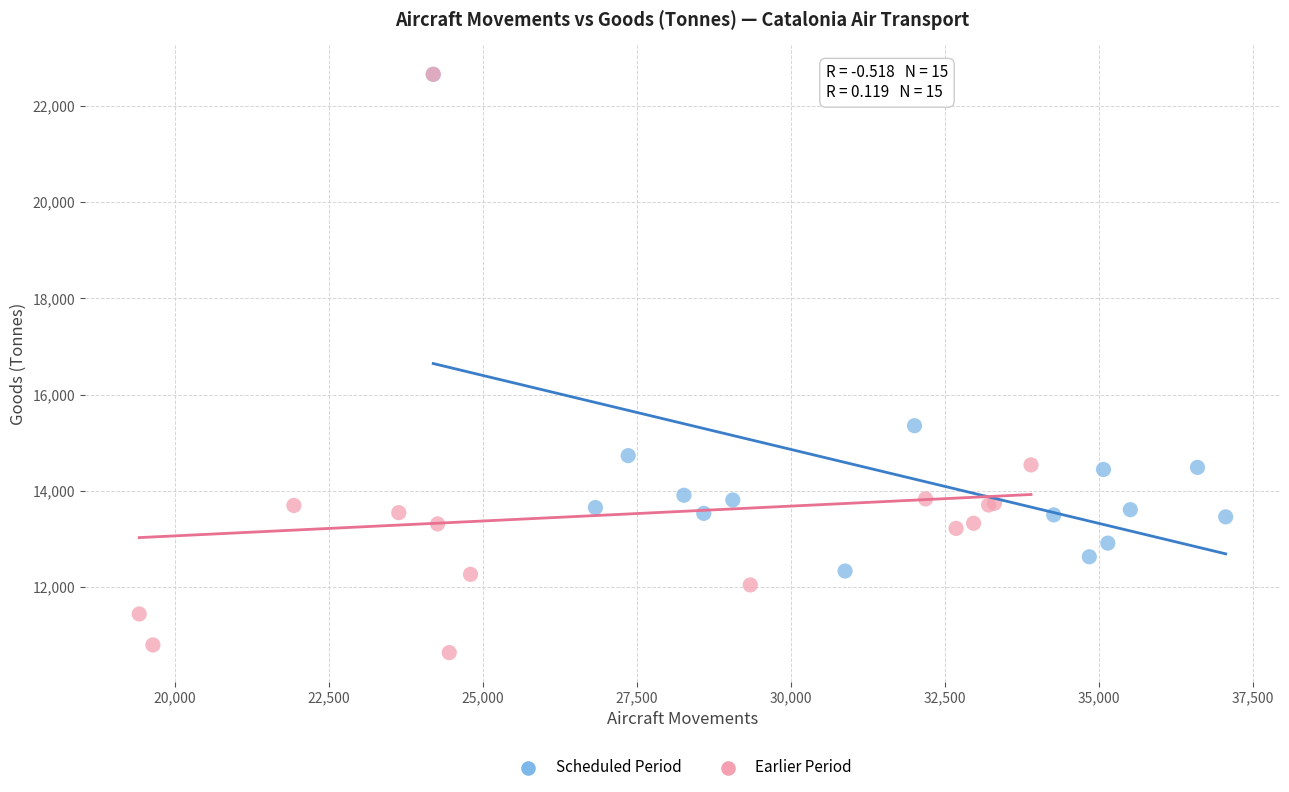

Which series reaches the minimum Y coordinate?

Earlier Period